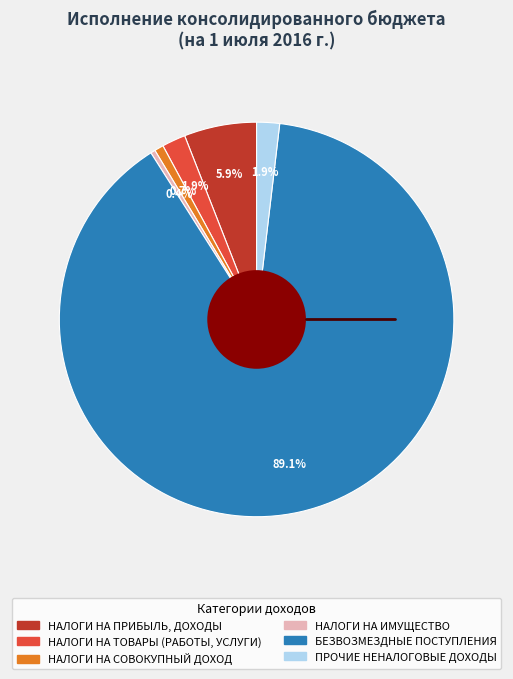

How many slices are in this pie chart?

6